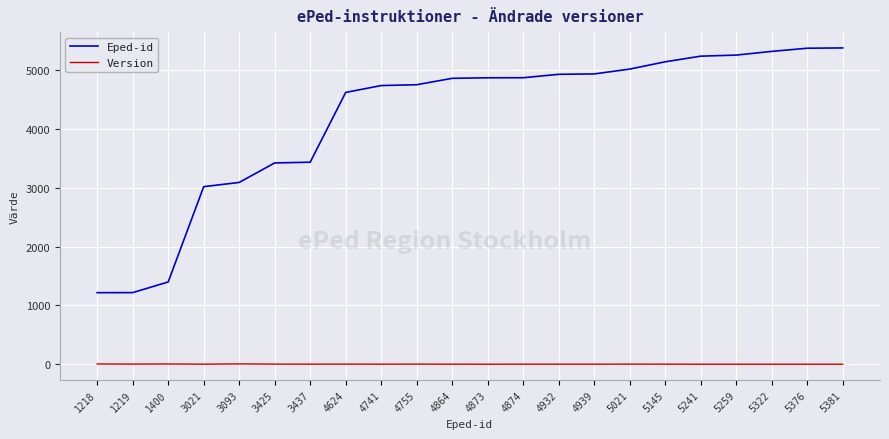

At 1218, list the series in order from largest to smallest.

Eped-id, Version